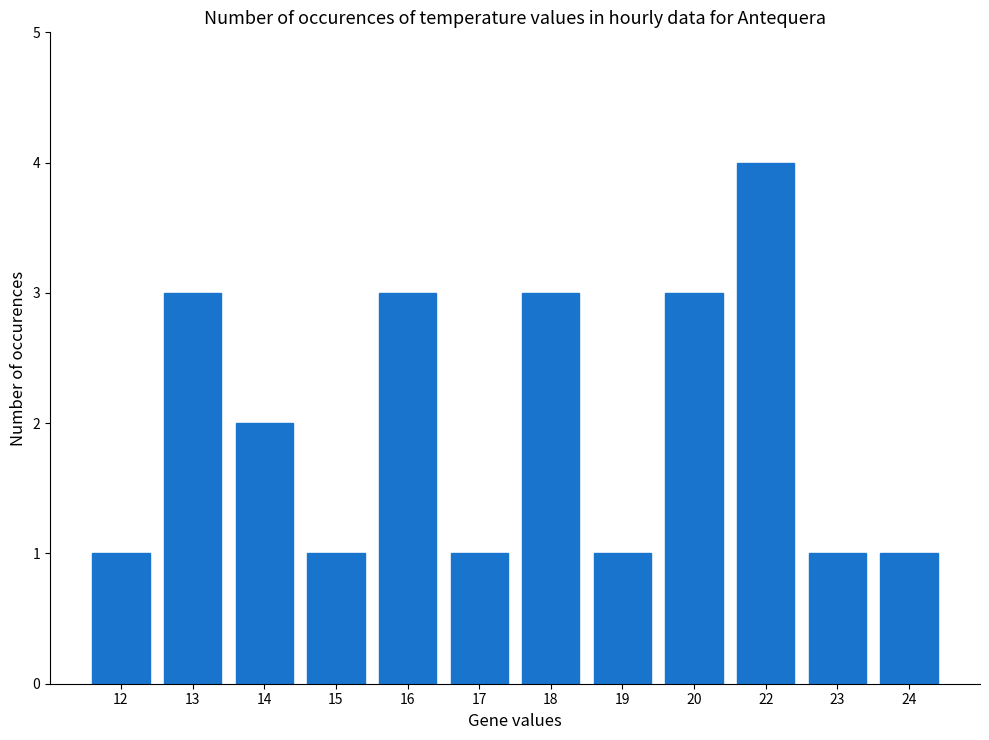

Reading right to left, what are all the values shown in this chart?

24=1	23=1	22=4	20=3	19=1	18=3	17=1	16=3	15=1	14=2	13=3	12=1